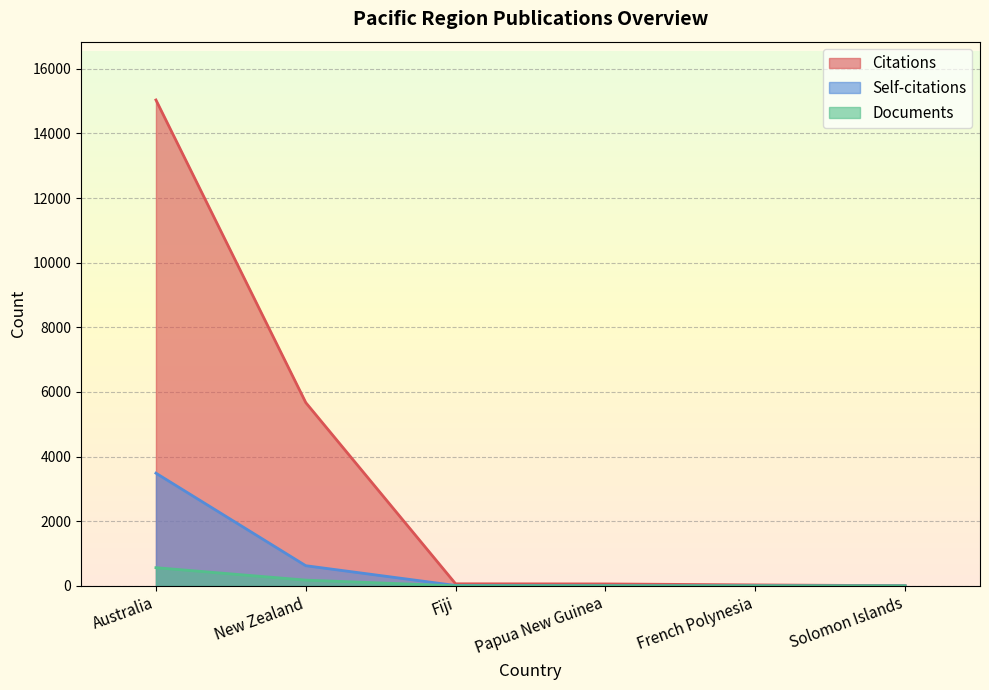

How many distinct data groups are displayed?

3